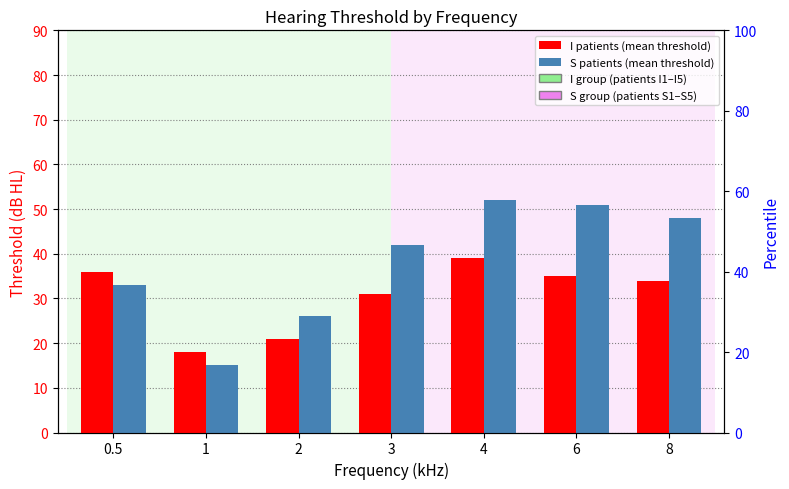

How many groups of bars are there?

7